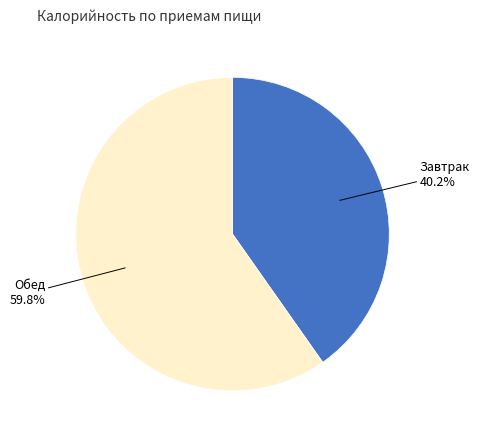

Is there any slice that represents more than half of the pie?

Yes